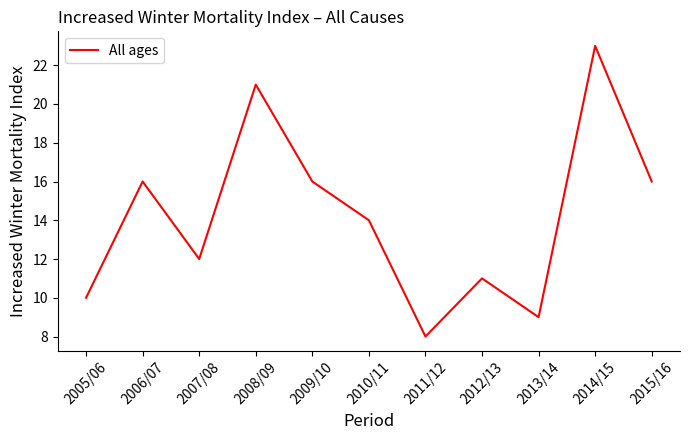

Count the number of data series in this chart.

1